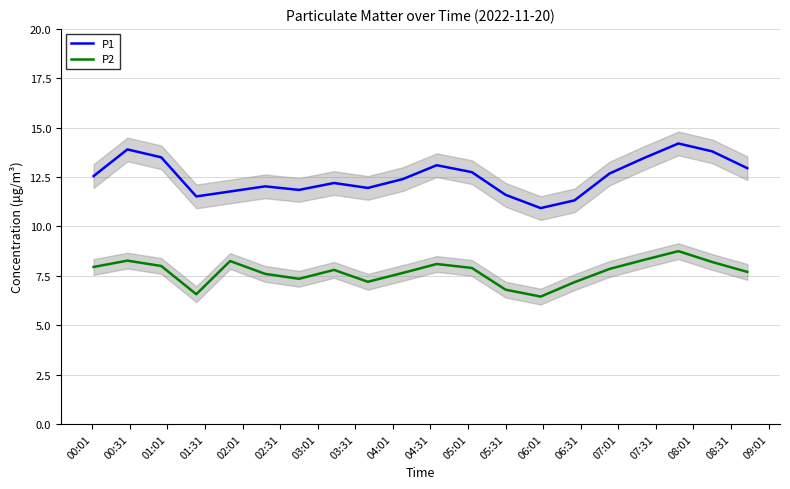

Which series has the largest total across all categories?

P1